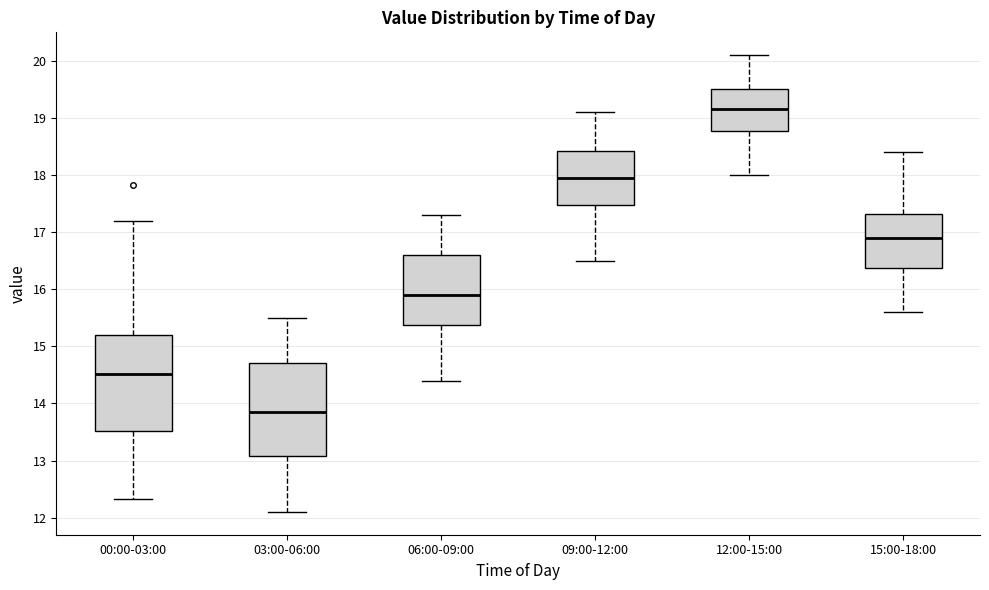

Where is the upper edge of the box for 00:00-03:00 on the y-axis? The values are not printed on the chart, so give them approximately, as read against the axis.

15.2